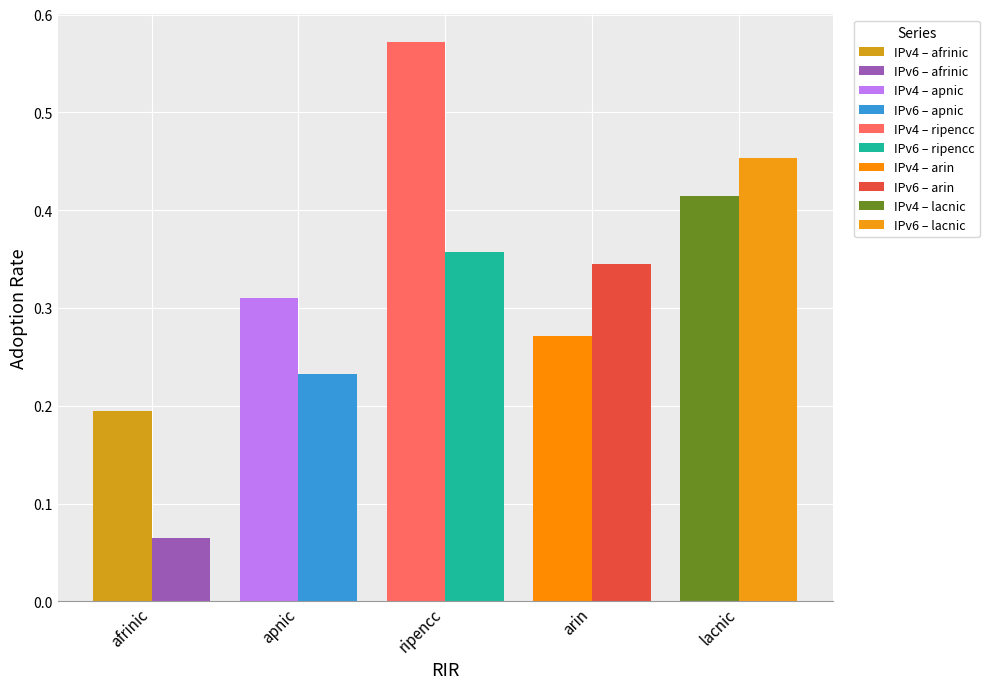

What is the difference between the maximum and minimum values in the IPv6 adoption series?

0.4